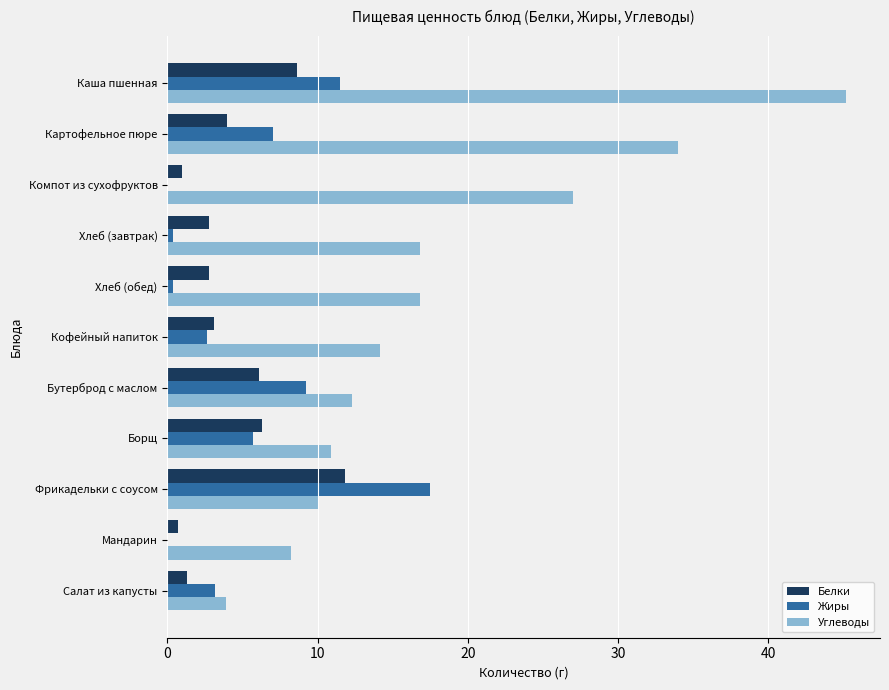

The value of Углеводы at Борщ is 10.9. True or false?

True